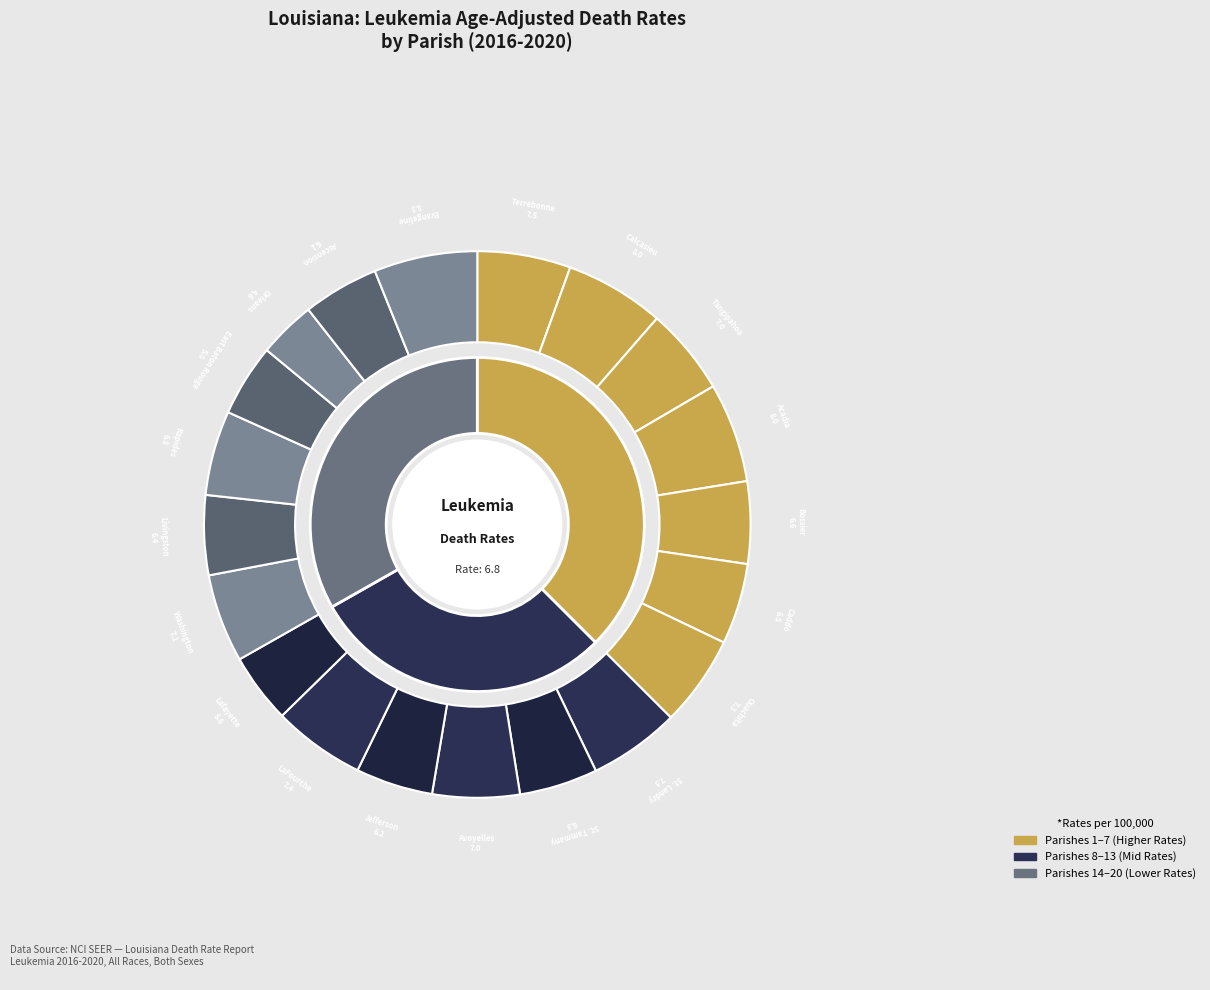

To the nearest percent, what is the combined percentage of Caddo Parish and Jefferson Parish?

9%